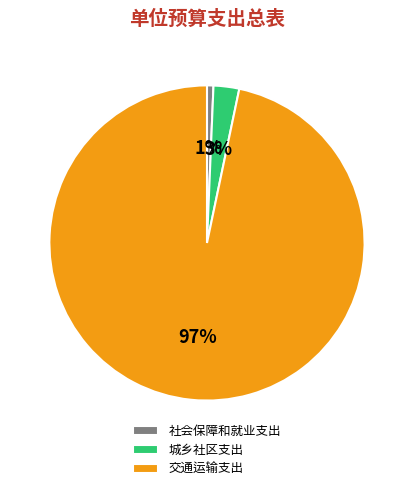

Which has a higher value, 交通运输支出 or 社会保障和就业支出?

交通运输支出